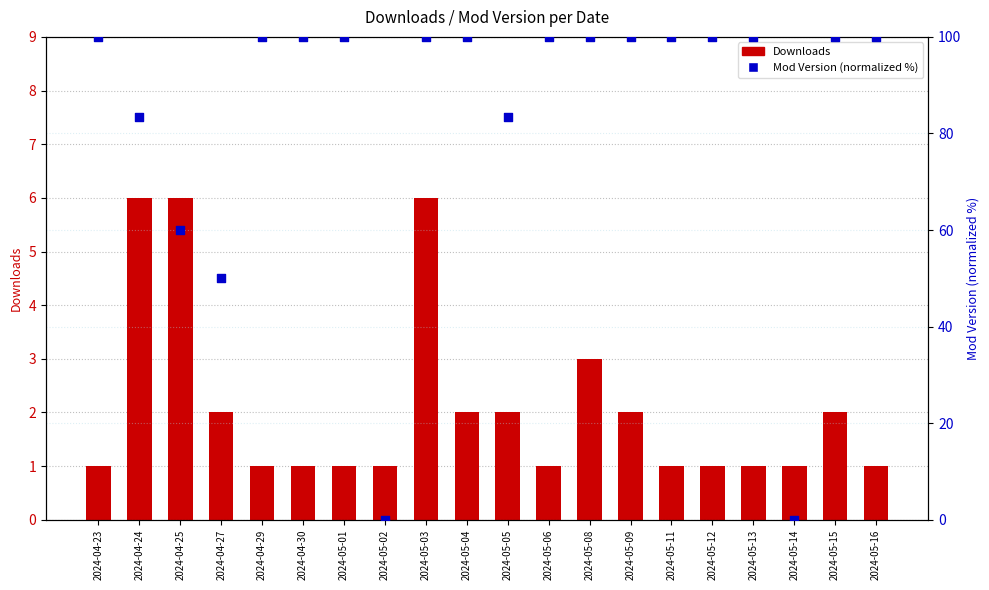

At how many categories does at least one series exceed 28?

18